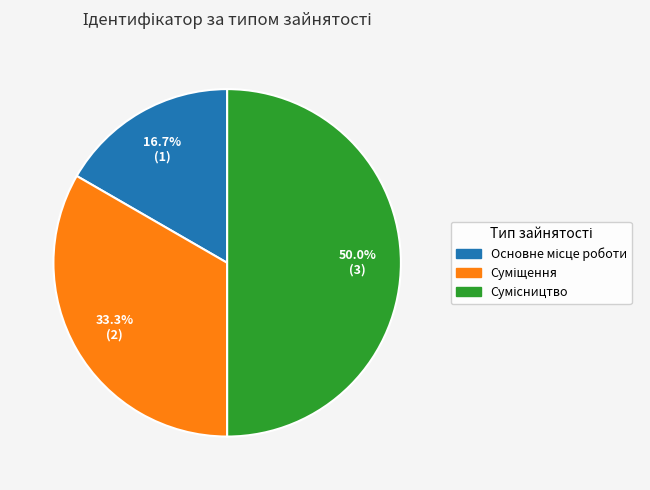

Is the sum of Основне місце роботи and Сумісництво greater than half?

Yes